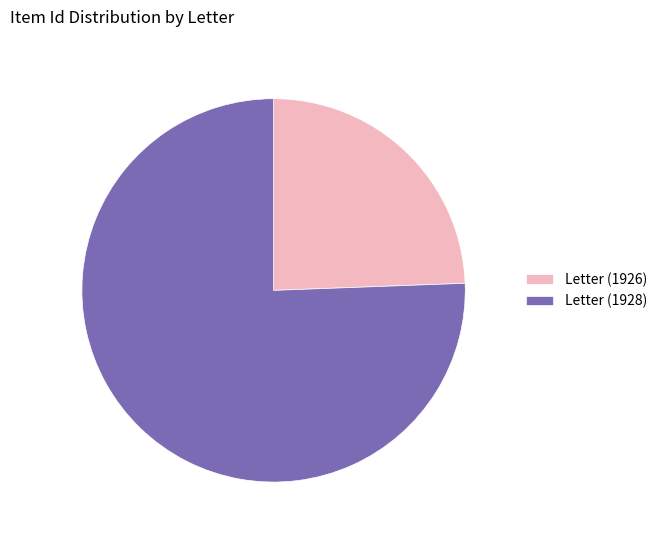

Rank the categories by value from lowest to highest.

Letter (1926), Letter (1928)